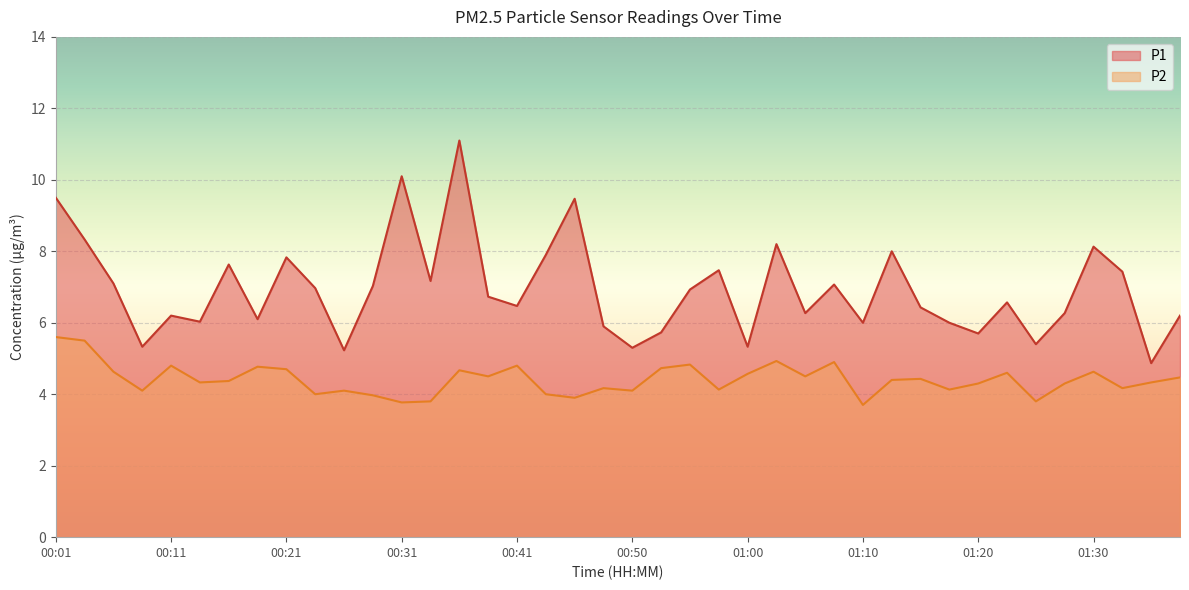

Where does the P1 series first go above 6?

00:01